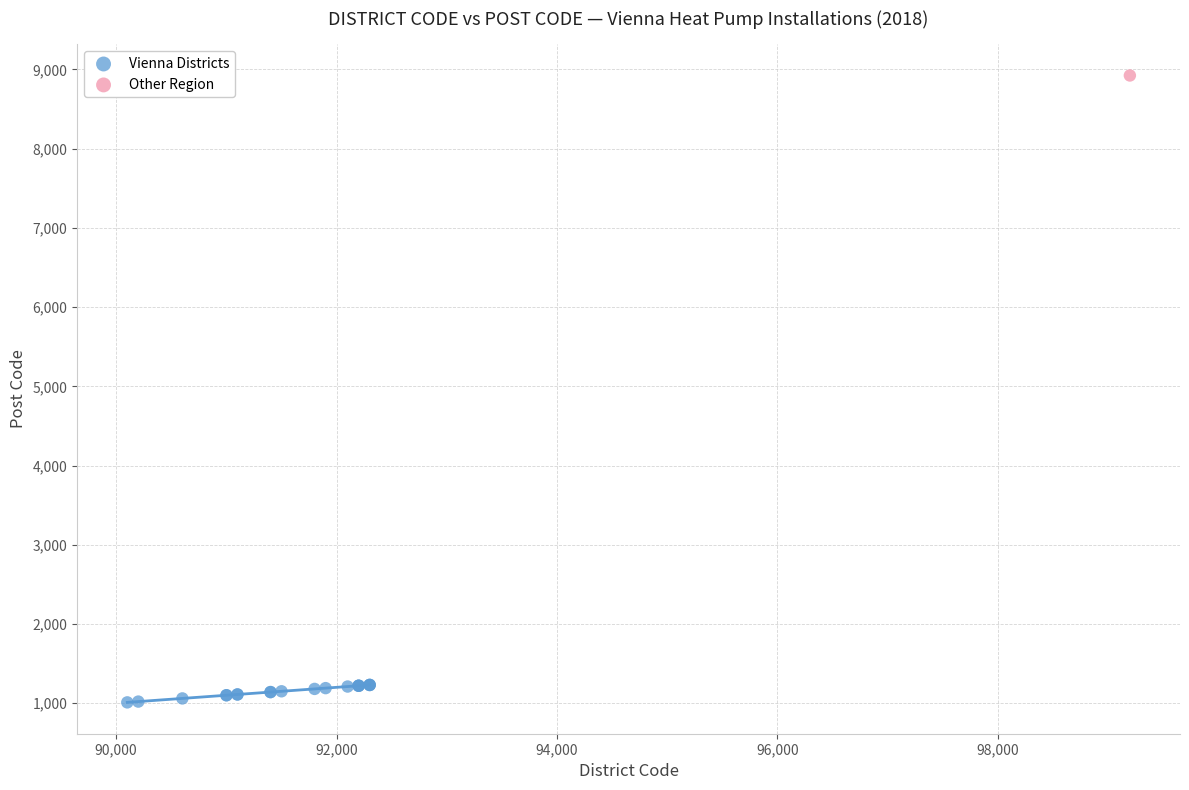

What are all the series names shown in the legend?

Vienna Districts, Other Region